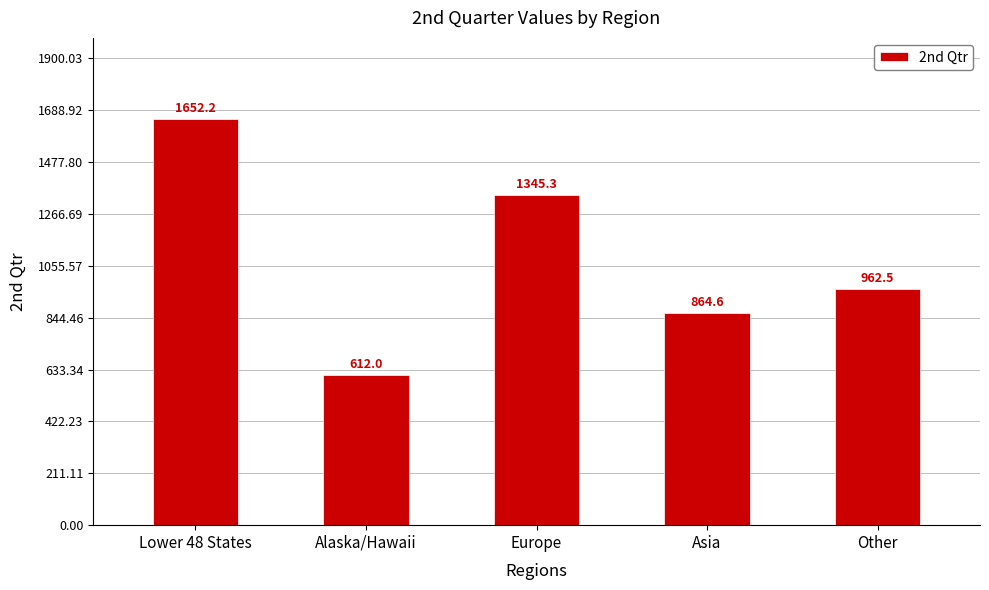

True or false: the data shows 962.5 at Other.

True